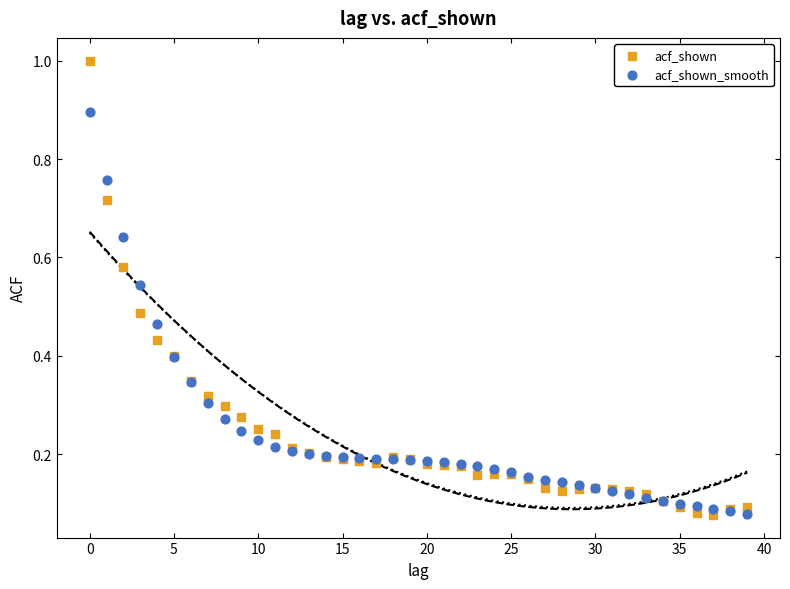

Which series has the widest spread of Y values?

acf_shown